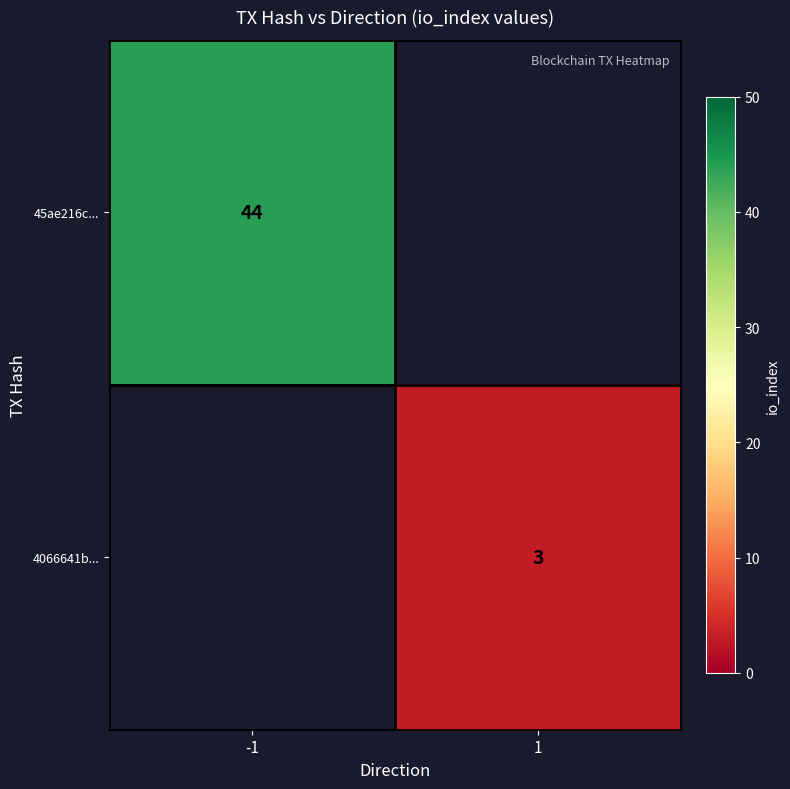

True or false: 45ae216c... has a value of 58 at -1.

False